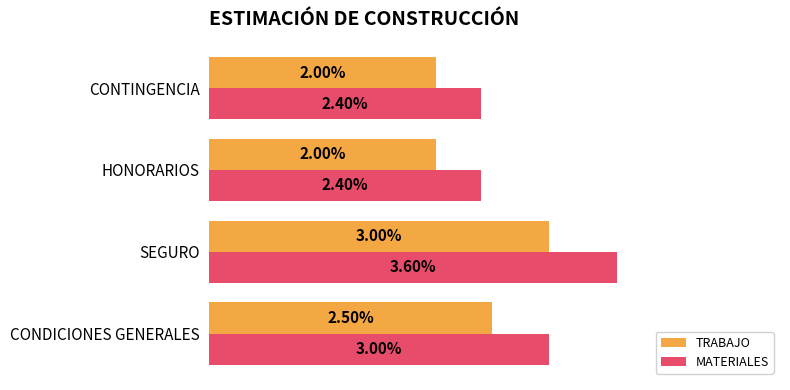

Rank the series by their maximum value, from highest to lowest.

MATERIALES, TRABAJO